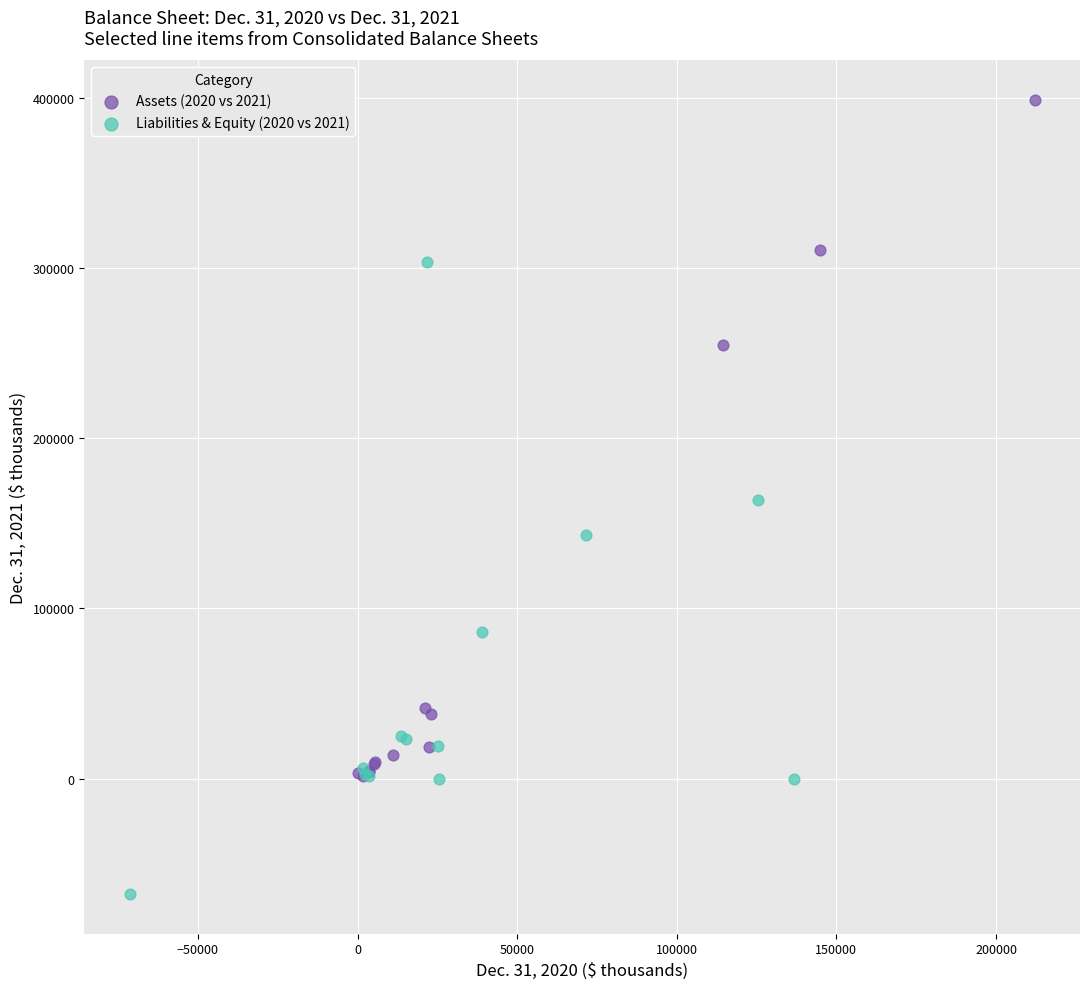

What are all the series names shown in the legend?

Assets (2020 vs 2021), Liabilities & Equity (2020 vs 2021)